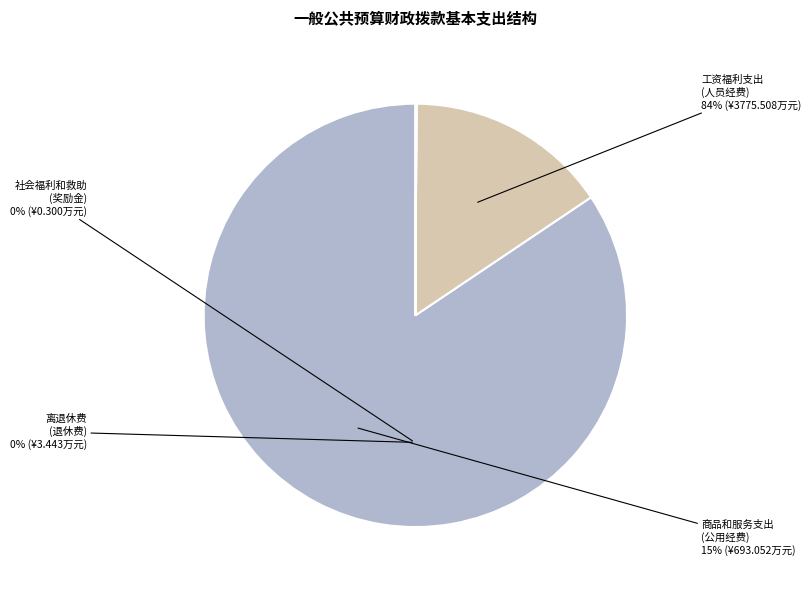

Is the sum of 社会福利和救助
(奖励金) and 商品和服务支出
(公用经费) greater than half?

No